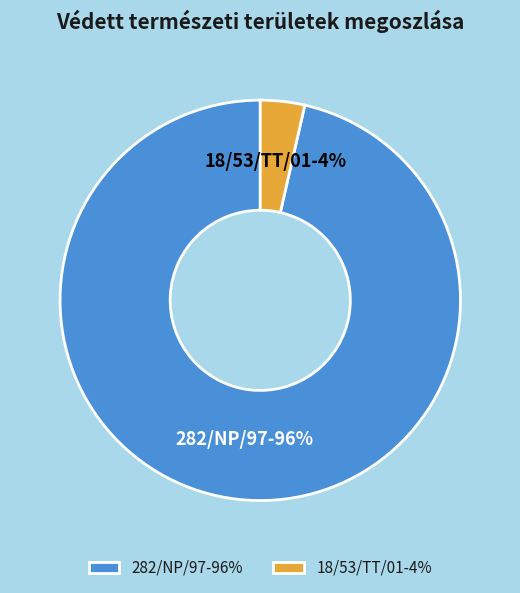

Do 282/NP/97-96% and 18/53/TT/01-4% together represent more than half of the pie?

Yes